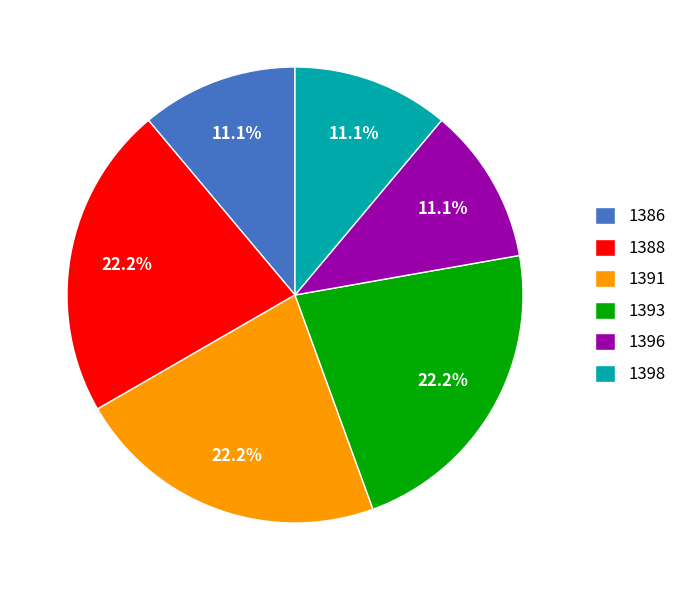

True or false: 1398 accounts for 26% of the total.

False